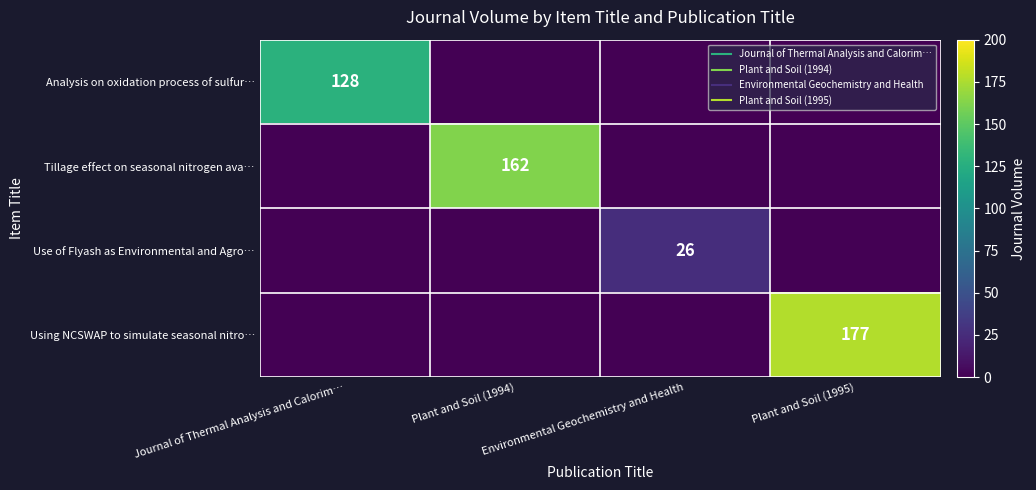

List the series in order of their peak value, highest first.

Using NCSWAP to simulate seasonal nitro…, Tillage effect on seasonal nitrogen ava…, Analysis on oxidation process of sulfur…, Use of Flyash as Environmental and Agro…